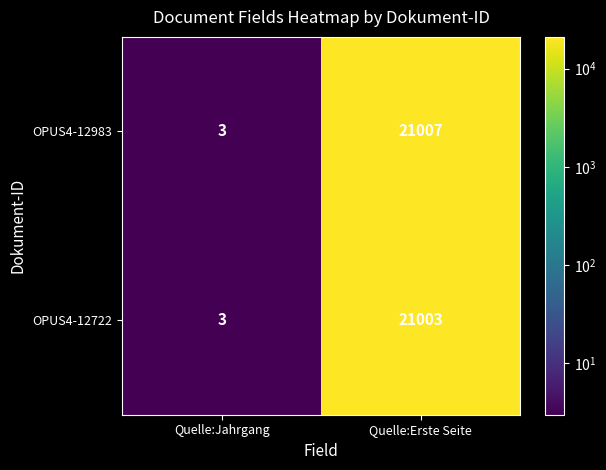

At which category is the sum across all series the highest?

Quelle:Erste Seite